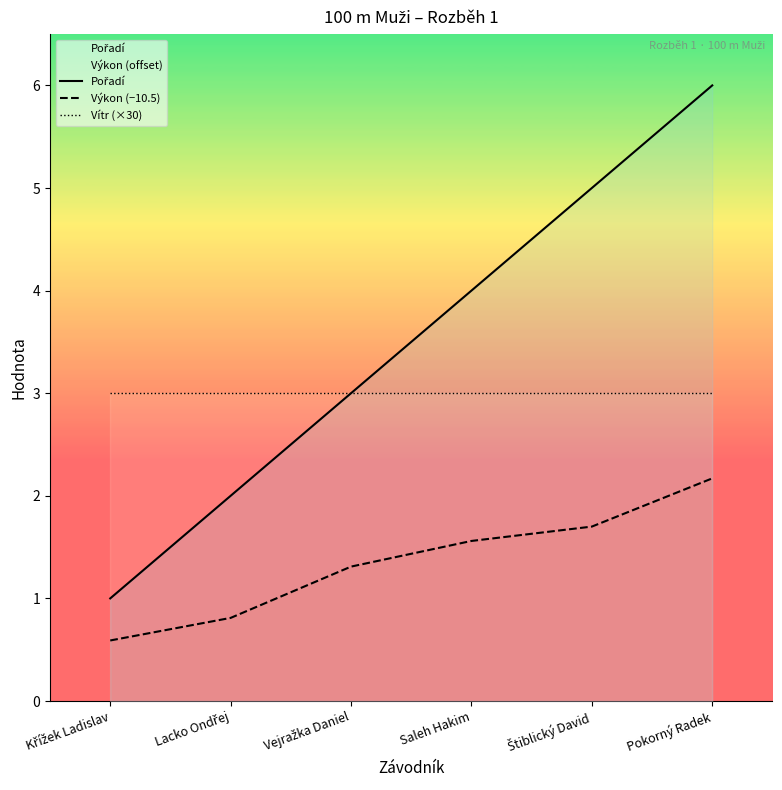

True or false: Výkon (−10.5) and Pořadí cross at least once.

False